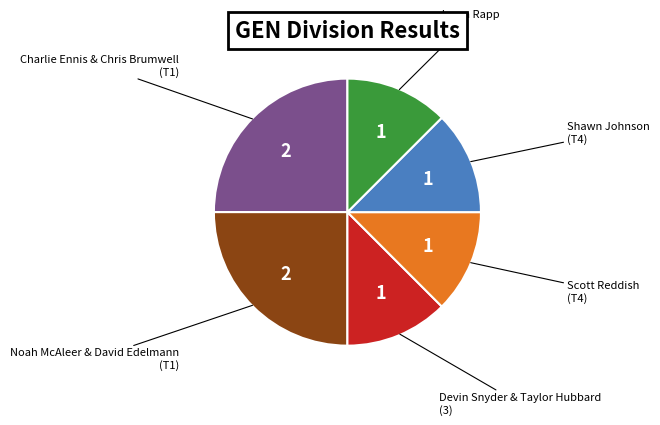

Does any single category account for the majority?

No